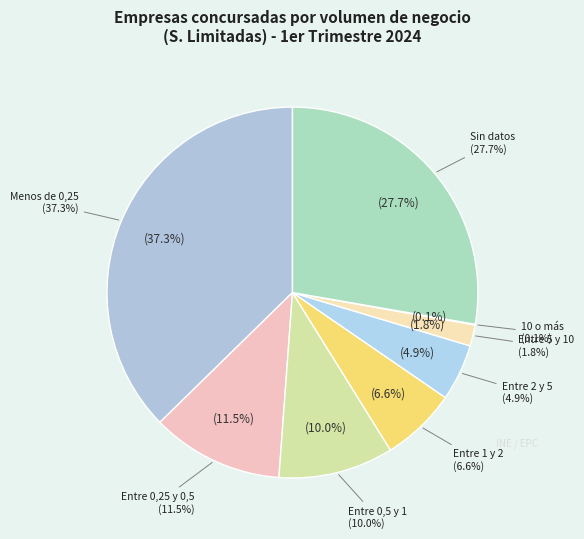

Rank the categories by value from highest to lowest.

Menos de 0,25, Sin datos, Entre 0,25 y 0,5, Entre 0,5 y 1, Entre 1 y 2, Entre 2 y 5, Entre 5 y 10, 10 o más